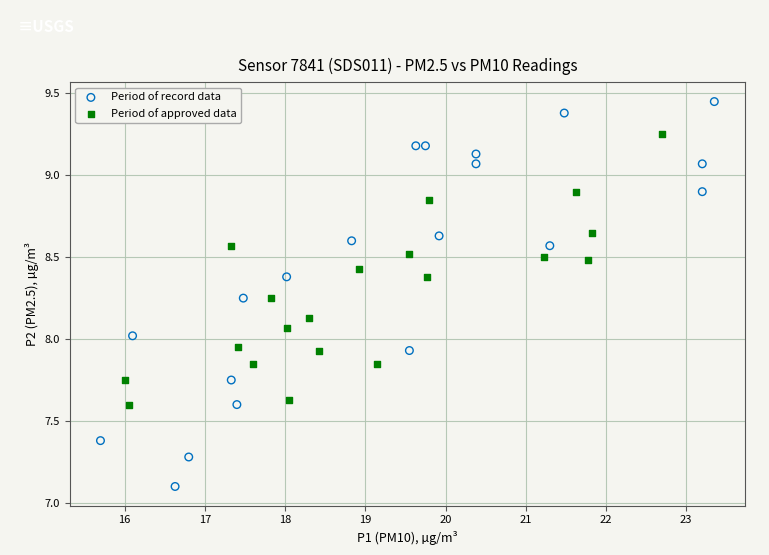

Which series contains the highest Y value?

Period of record data